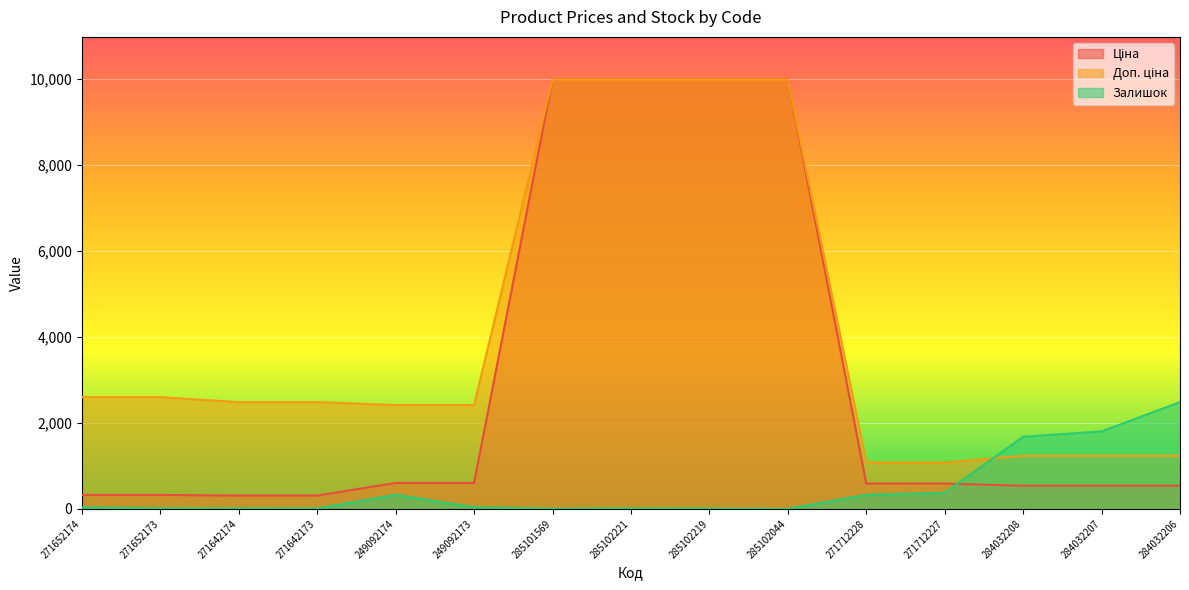

True or false: Доп. ціна and Ціна cross at least once.

False